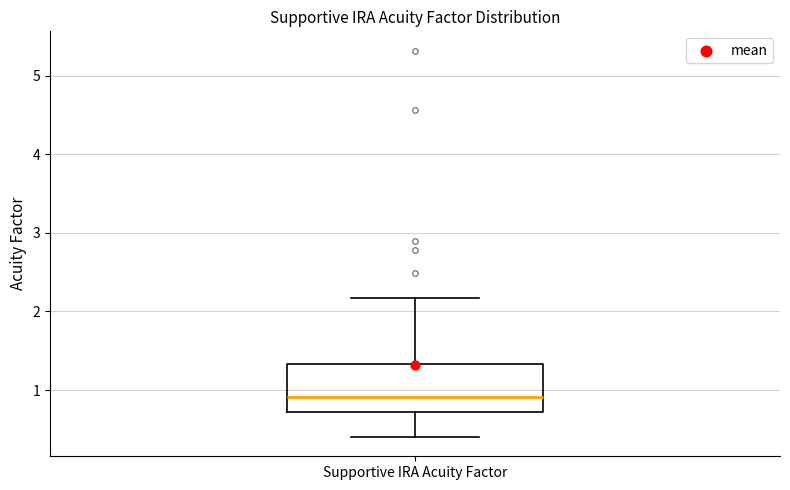

Where does the upper whisker of the box for Supportive IRA Acuity Factor end on the y-axis? The values are not printed on the chart, so give them approximately, as read against the axis.

2.2